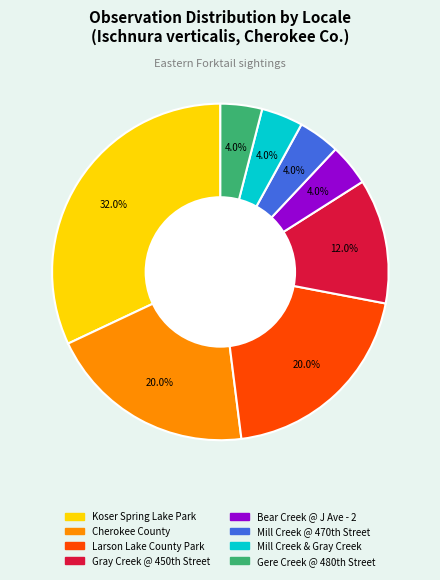

Is there a majority slice in this chart?

No